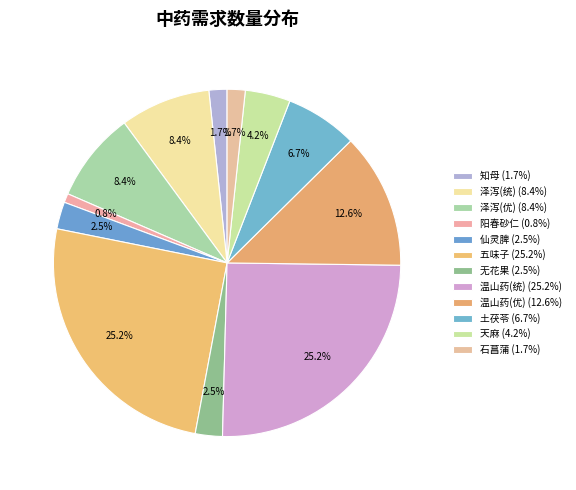

How many slices are in this pie chart?

12